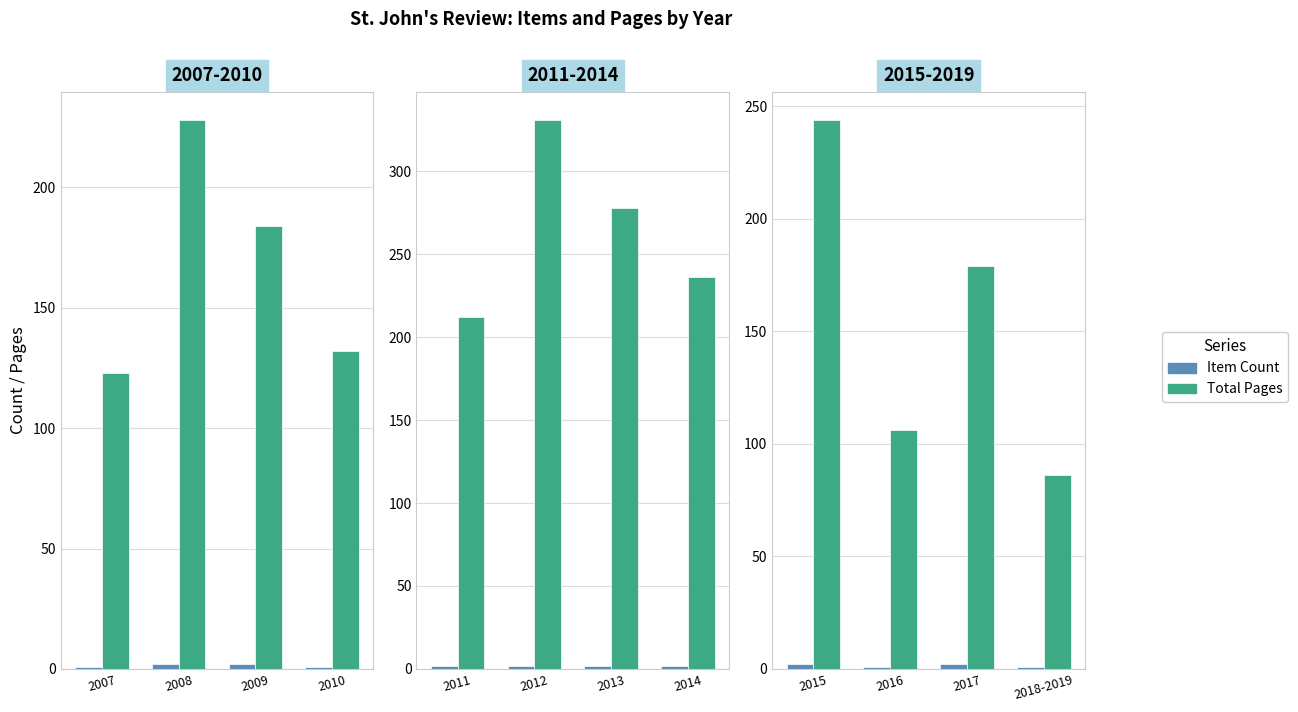

What are all the series names shown in the legend?

Item Count, Total Pages